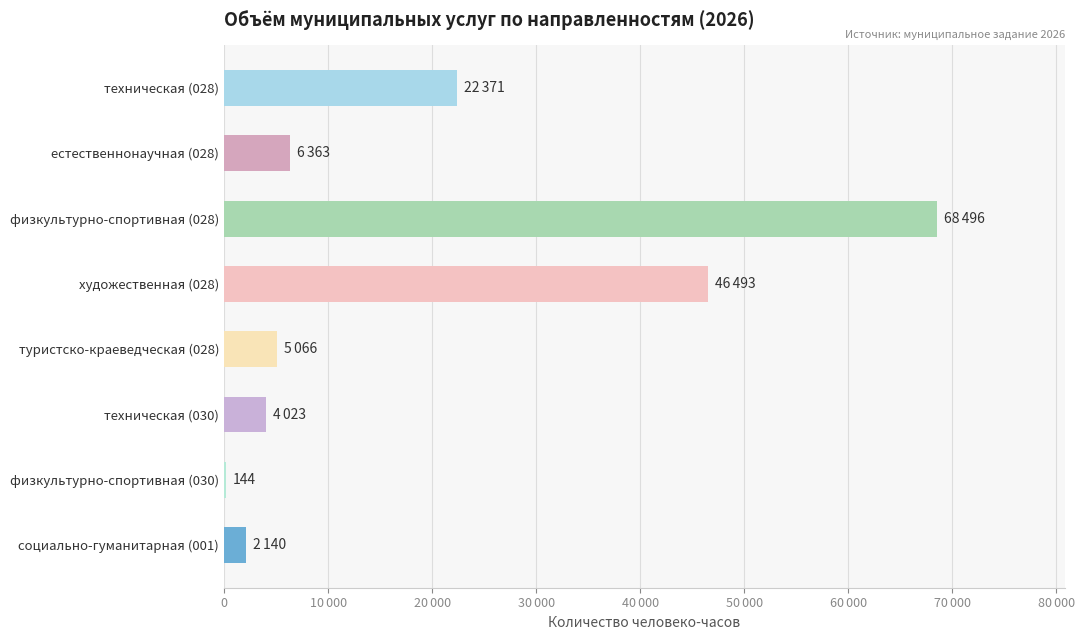

Are the bars horizontal?

Yes